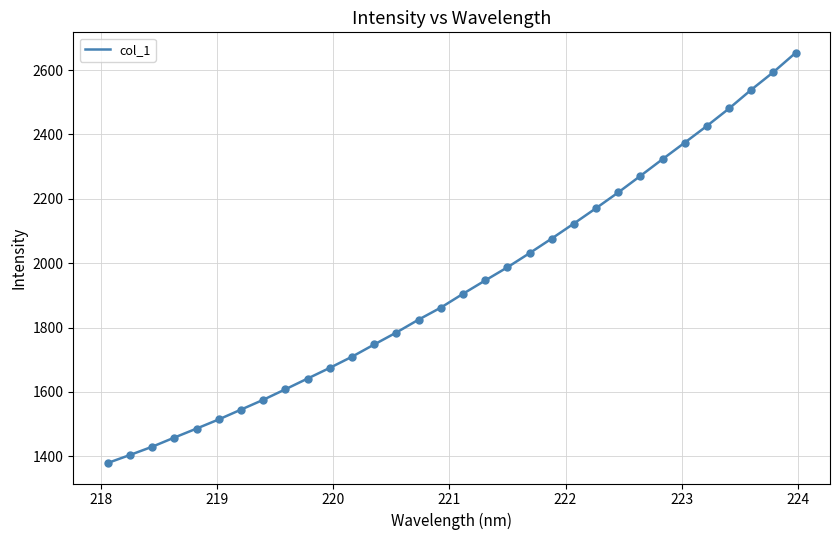

What is the difference between the maximum and minimum values?

1274.1